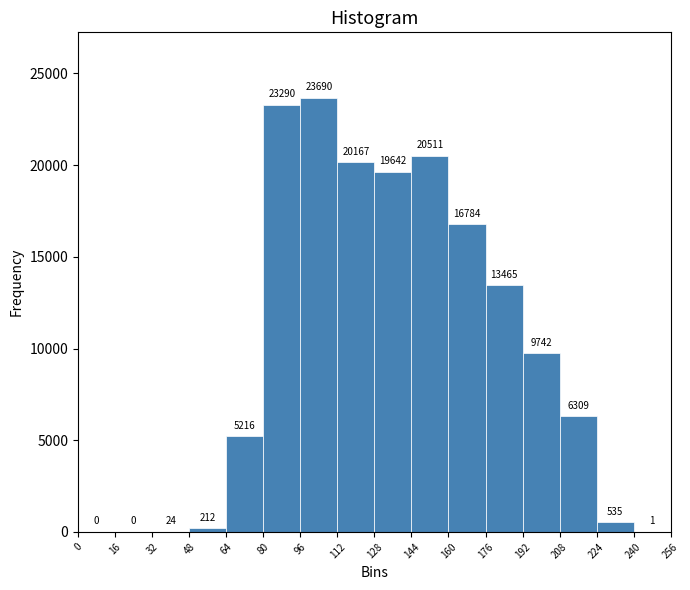

Reading left to right, transcribe this chart: for each bar, give the range it covers on the x-axis and its height.

0 to 16: 0
16 to 32: 0
32 to 48: 24
48 to 64: 212
64 to 80: 5216
80 to 96: 23290
96 to 112: 23690
112 to 128: 20167
128 to 144: 19642
144 to 160: 20511
160 to 176: 16784
176 to 192: 13465
192 to 208: 9742
208 to 224: 6309
224 to 240: 535
240 to 256: 1